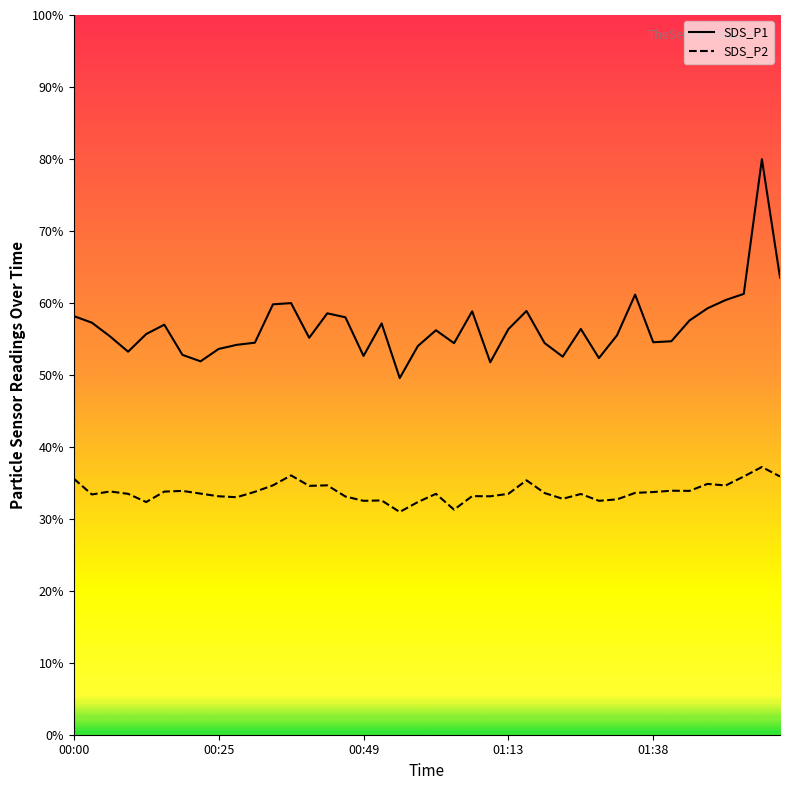

What are all the series names shown in the legend?

SDS_P1, SDS_P2